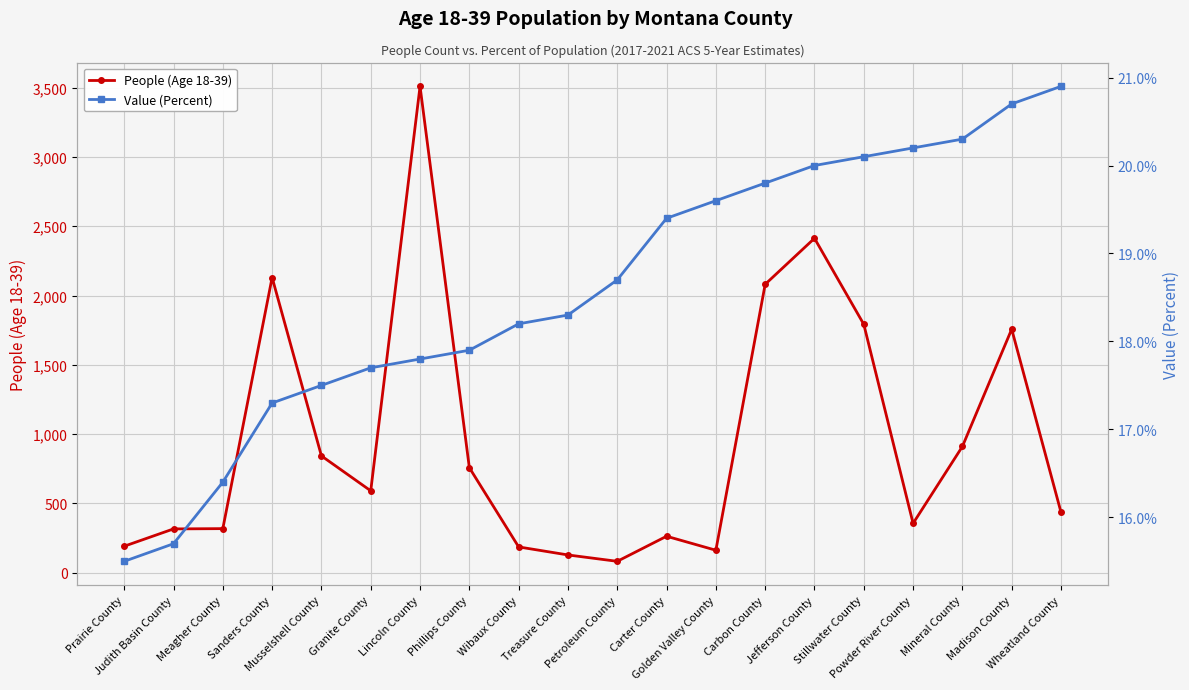

Does the chart display data point markers on the line(s)?

Yes